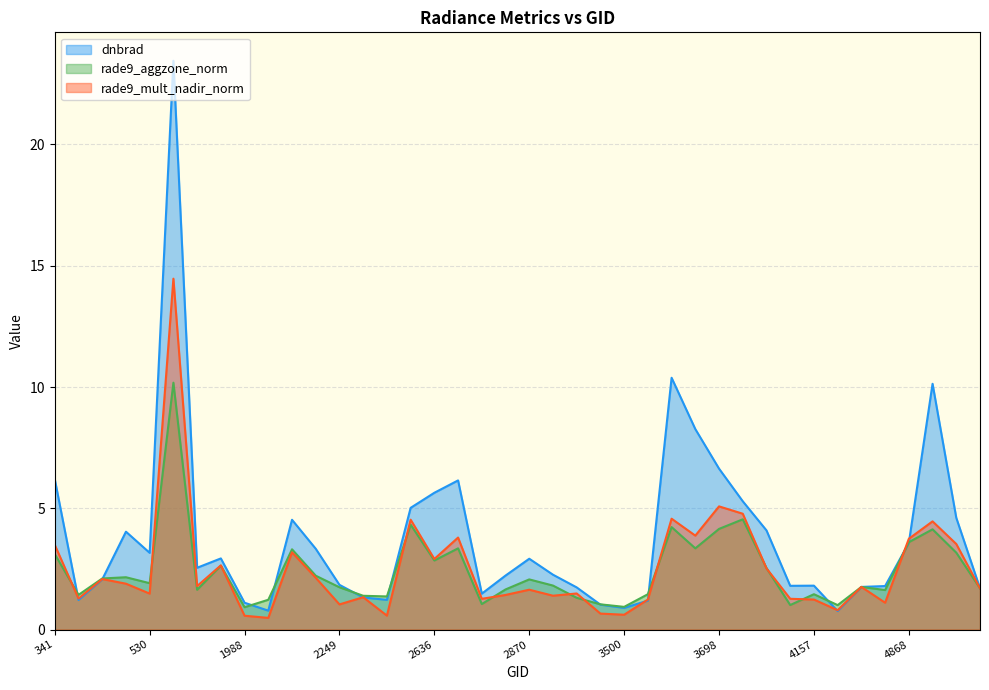

How many interior local valleys does the rade9_aggzone_norm series have?

12